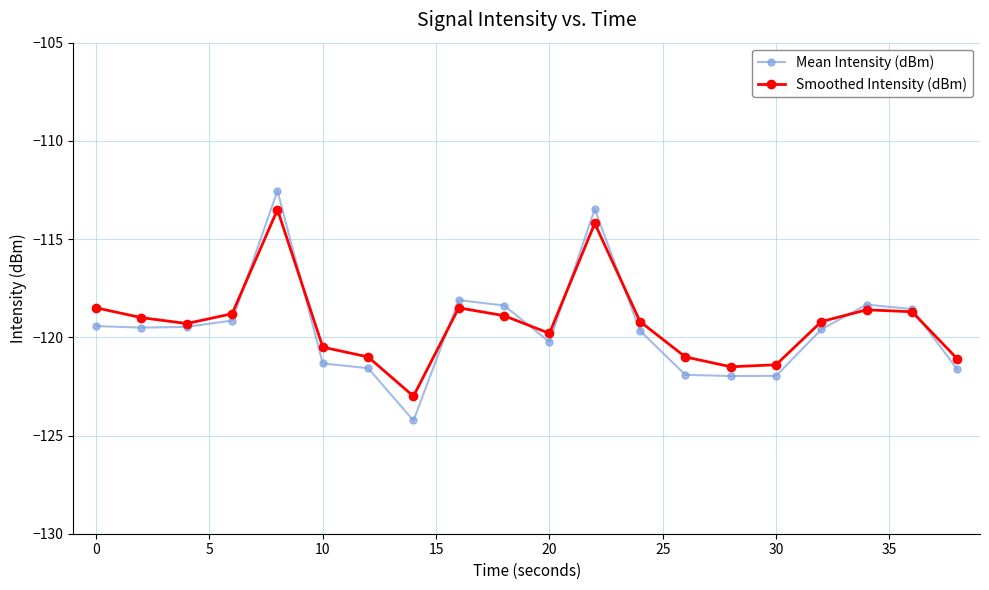

What is the value of the Mean Intensity (dBm) point at the 6th from the left?

-121.3